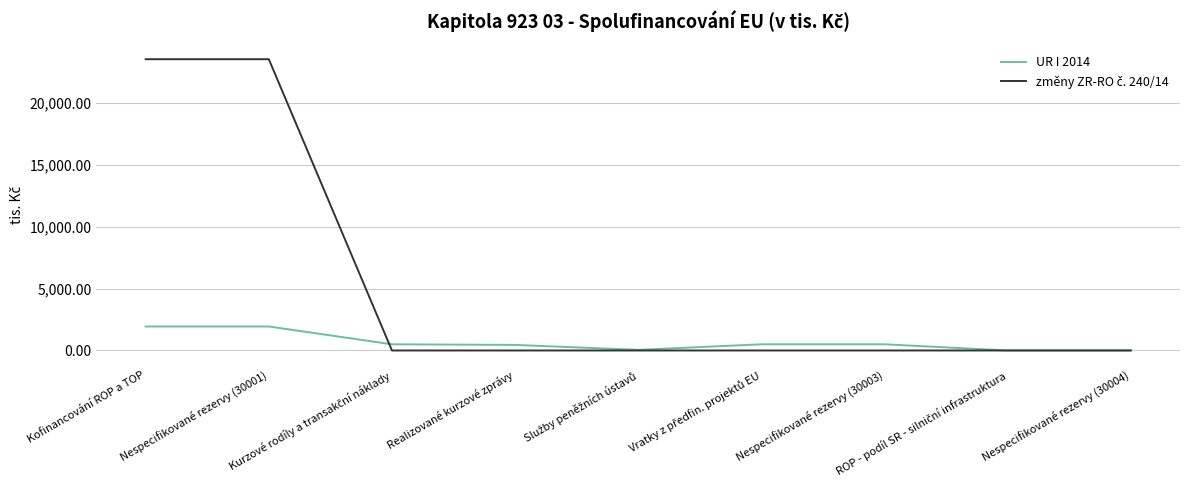

Which series has the largest total across all categories?

změny ZR-RO č. 240/14